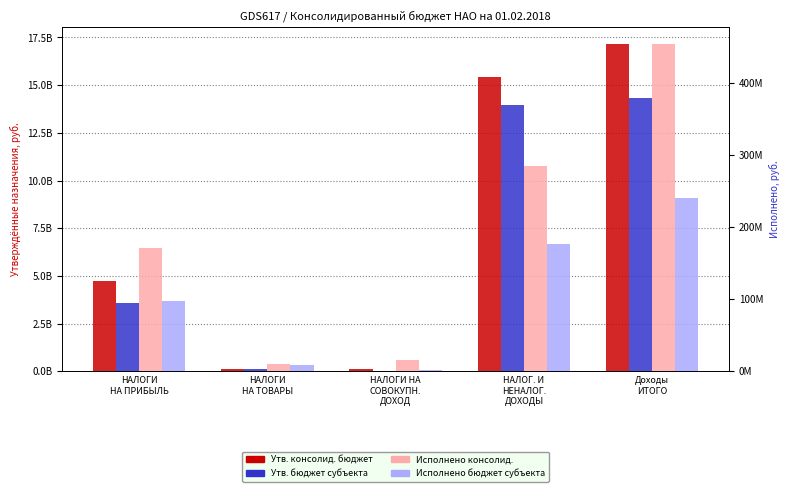

List the series in order of their peak value, lowest first.

Исполнено бюджет субъекта, Исполнено консолид., Утв. бюджет субъекта, Утв. консолид. бюджет